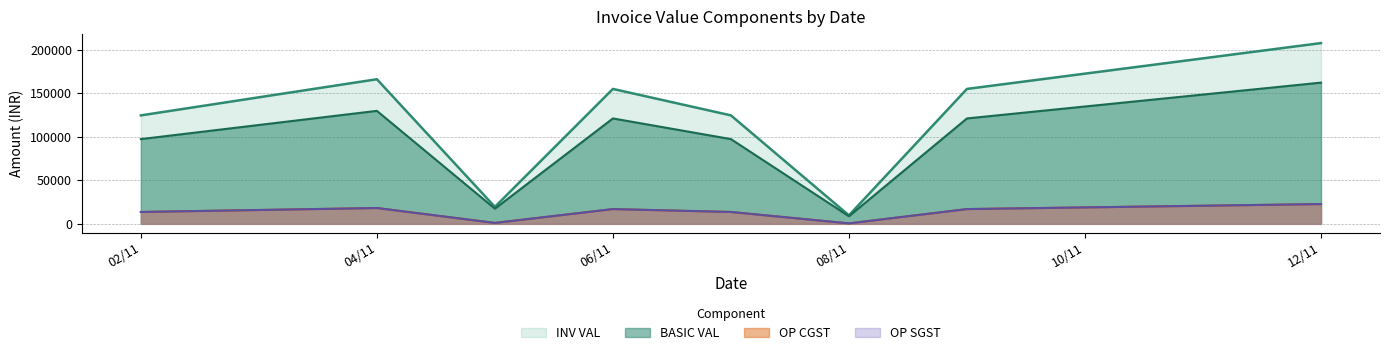

Read the OP CGST value at 05/11/2024.

1044.0